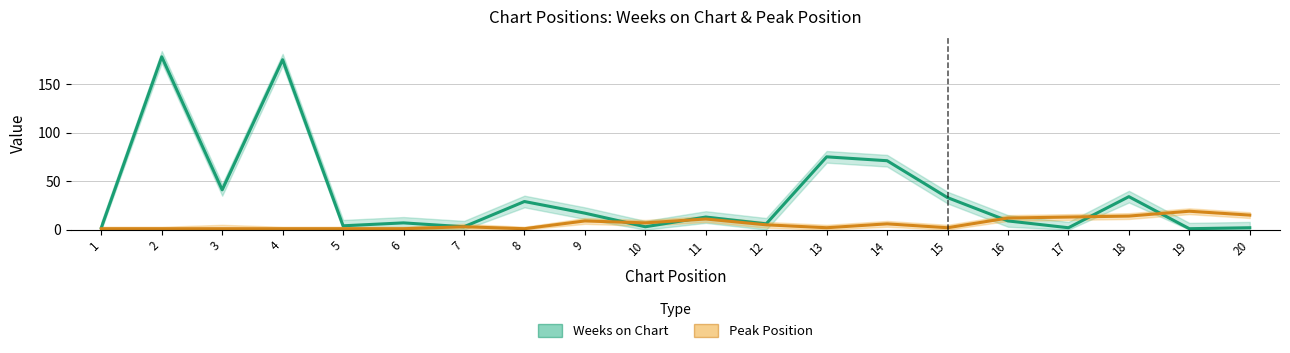

Rank the series by their maximum value, from lowest to highest.

Peak Position, Weeks on Chart